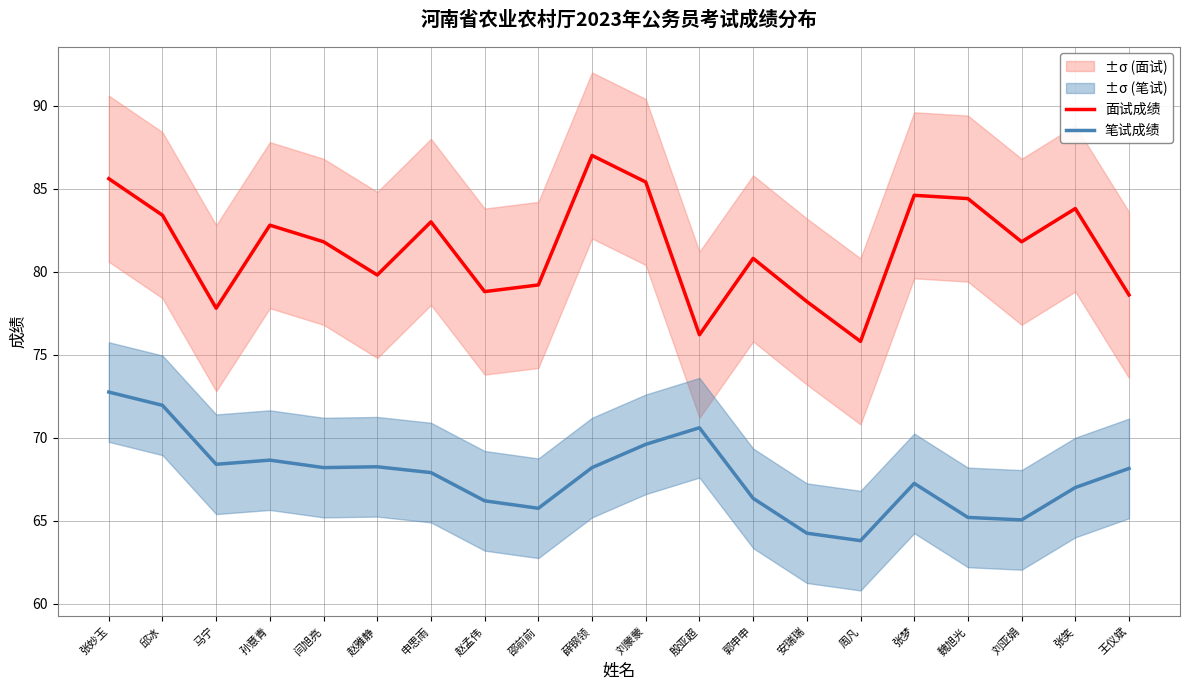

True or false: 笔试成绩 and 面试成绩 cross at least once.

False